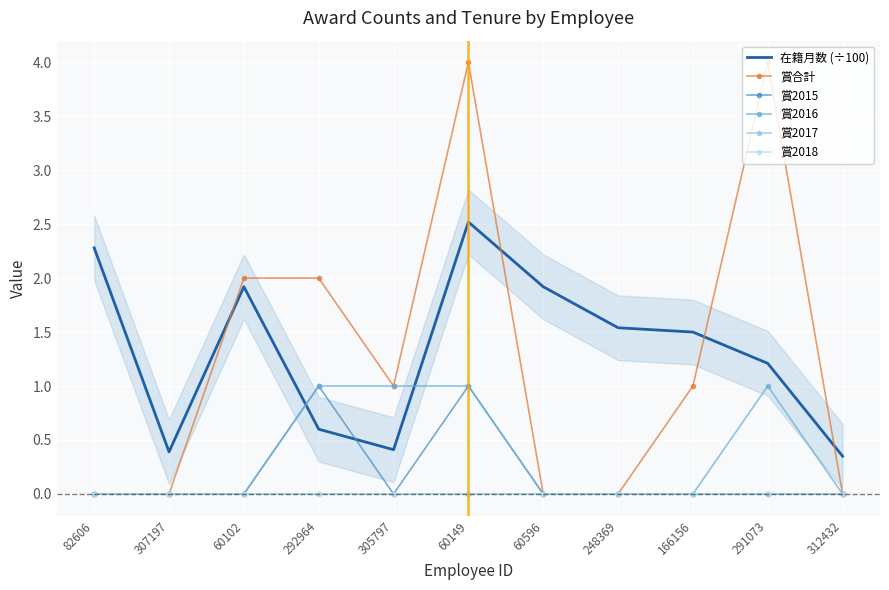

True or false: 賞2018 and 賞2017 cross at least once.

False